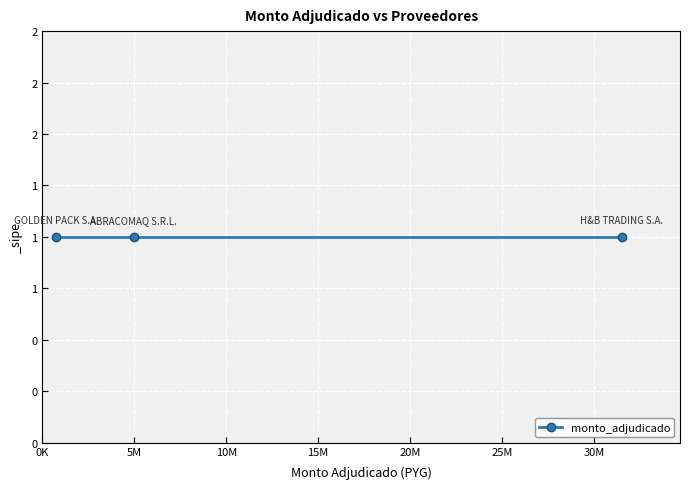

Rank the categories by value from lowest to highest.

GOLDEN PACK S.A., ABRACOMAQ S.R.L., H&B TRADING S.A.